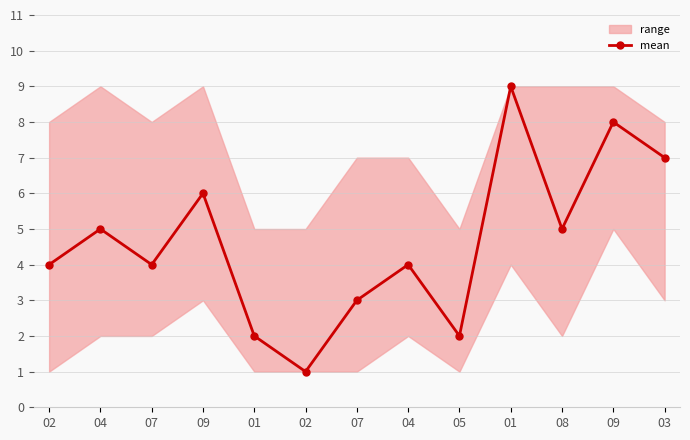

What is the sum of all values?

60